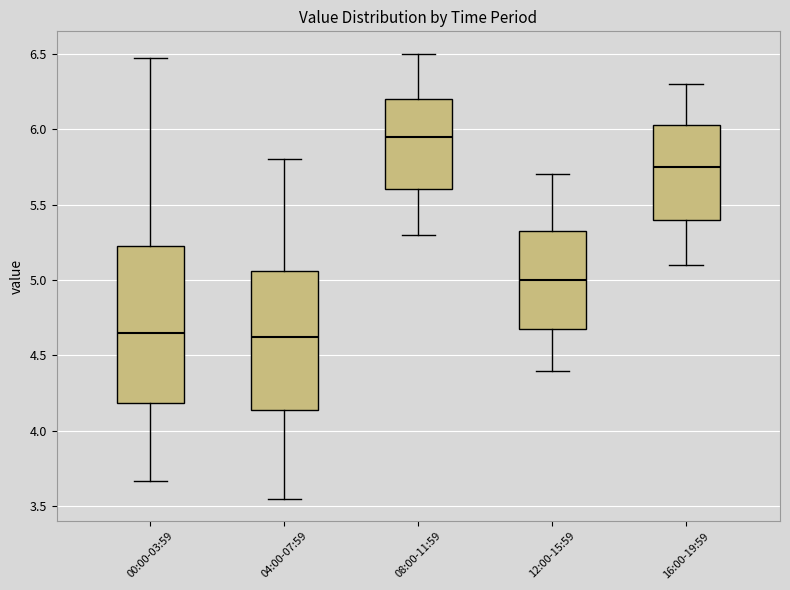

Where does the lower whisker of the box for 12:00-15:59 end on the y-axis? The values are not printed on the chart, so give them approximately, as read against the axis.

4.40